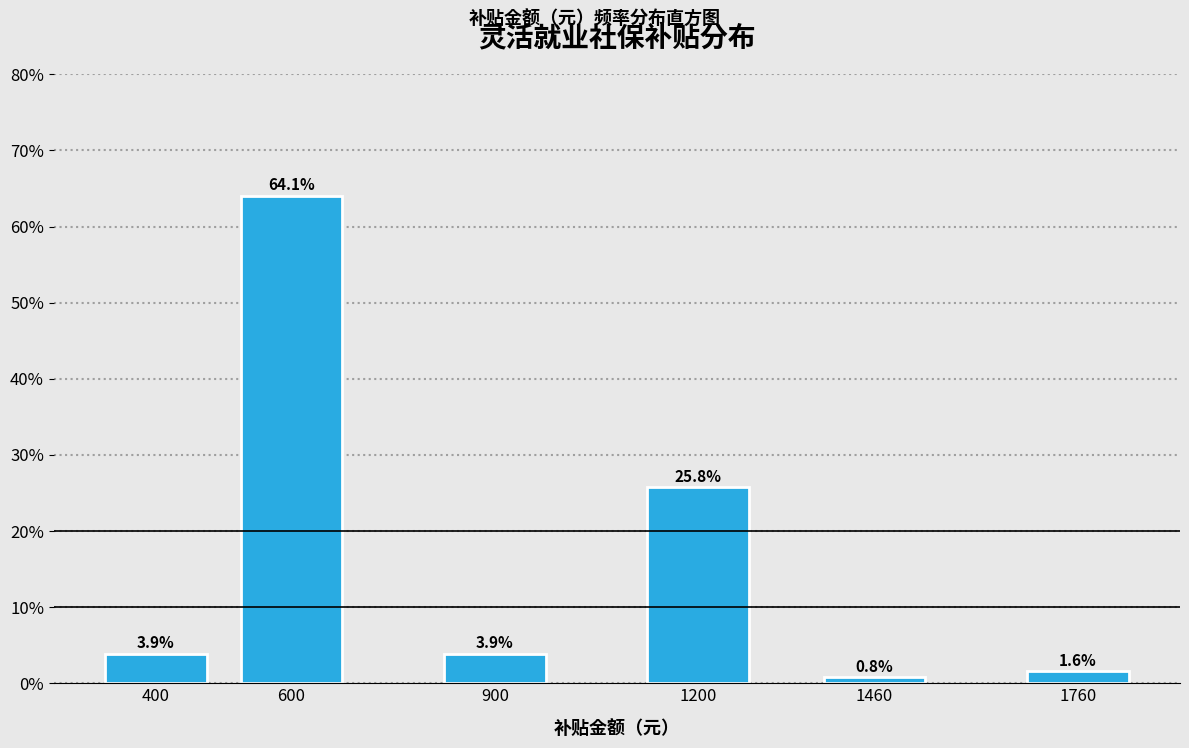

Reading right to left, list all the values displayed in this chart.

1.6	0.8	25.8	3.9	64.1	3.9